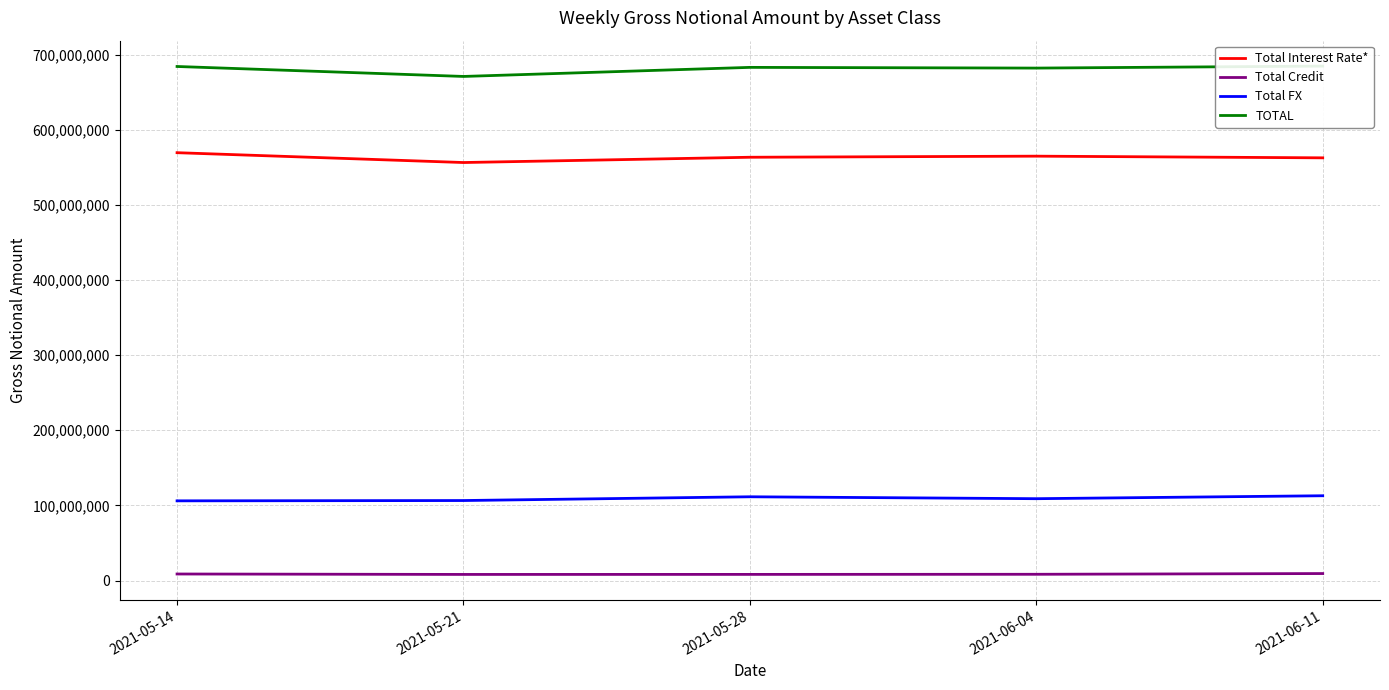

Is this an area chart (filled region under the line)?

No